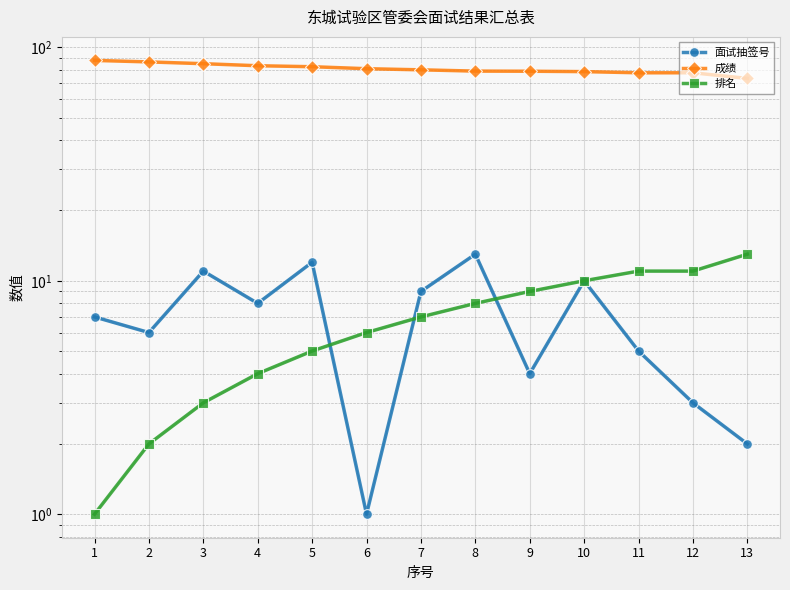

What is the minimum value for 排名?

1.0